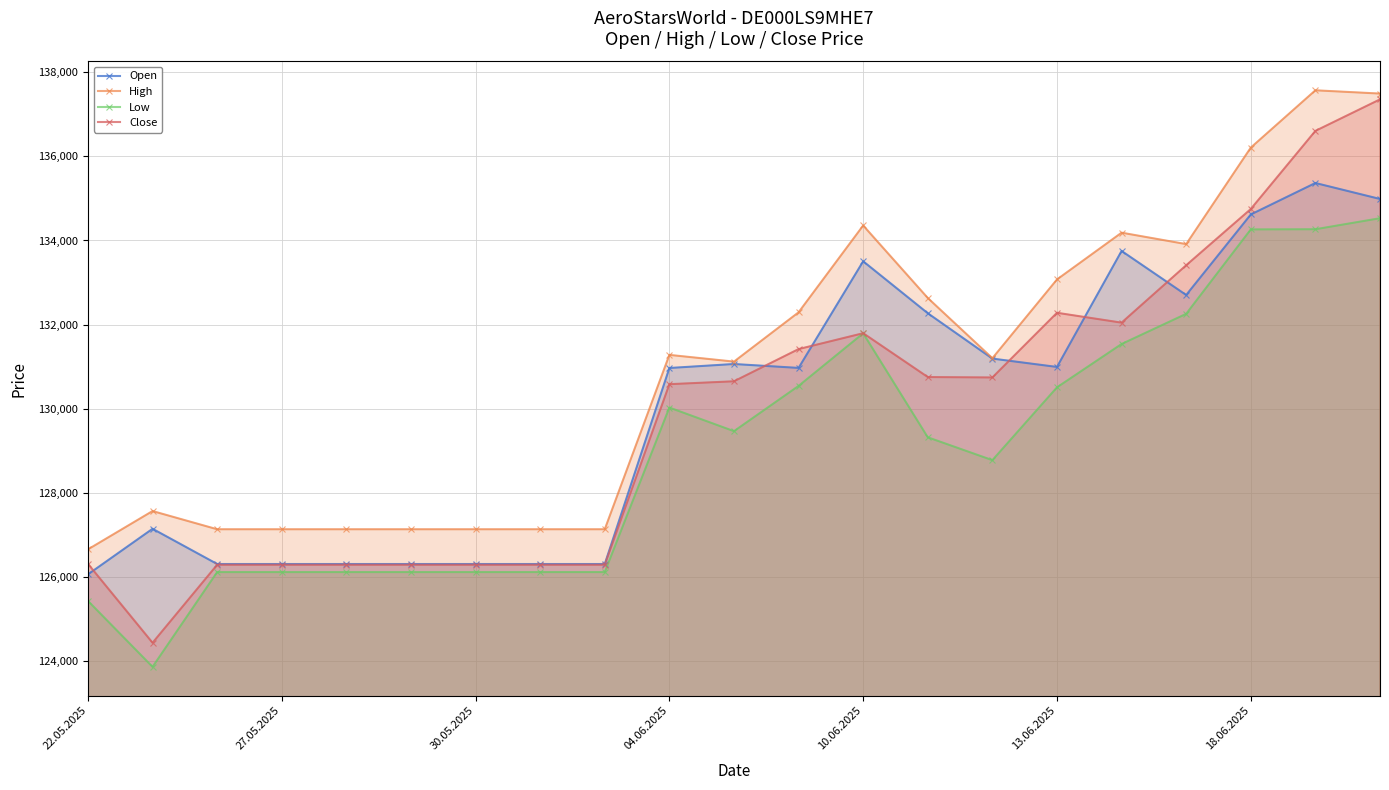

At 04.06.2025, list the series in order from smallest to largest.

Low, Close, Open, High